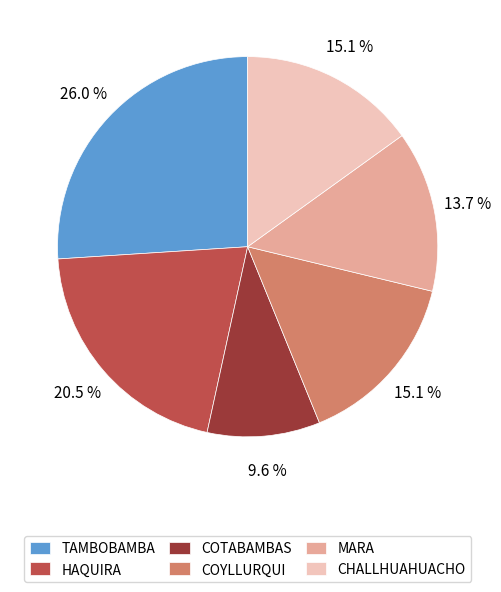

Combined, do TAMBOBAMBA and MARA account for over 50%?

No